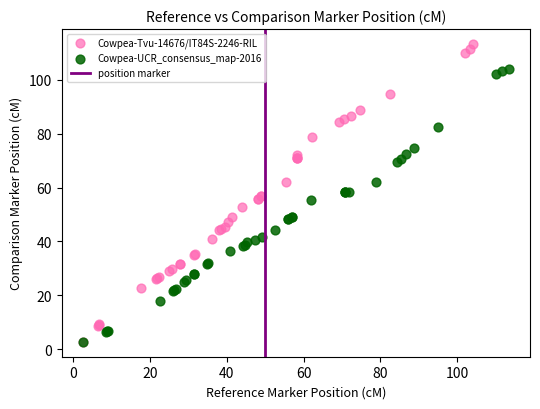

Which series has the largest Y range (max minus min)?

Cowpea-Tvu-14676/IT84S-2246-RIL